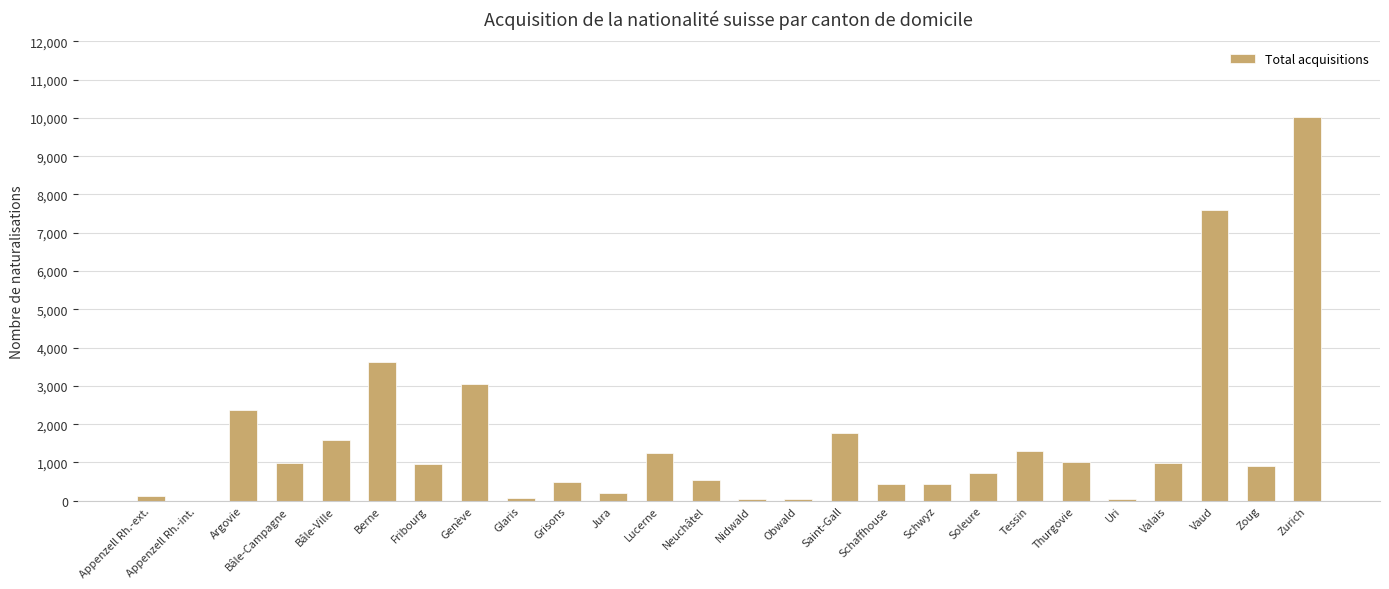

What is the difference between the values at Obwald and Zurich?

9957